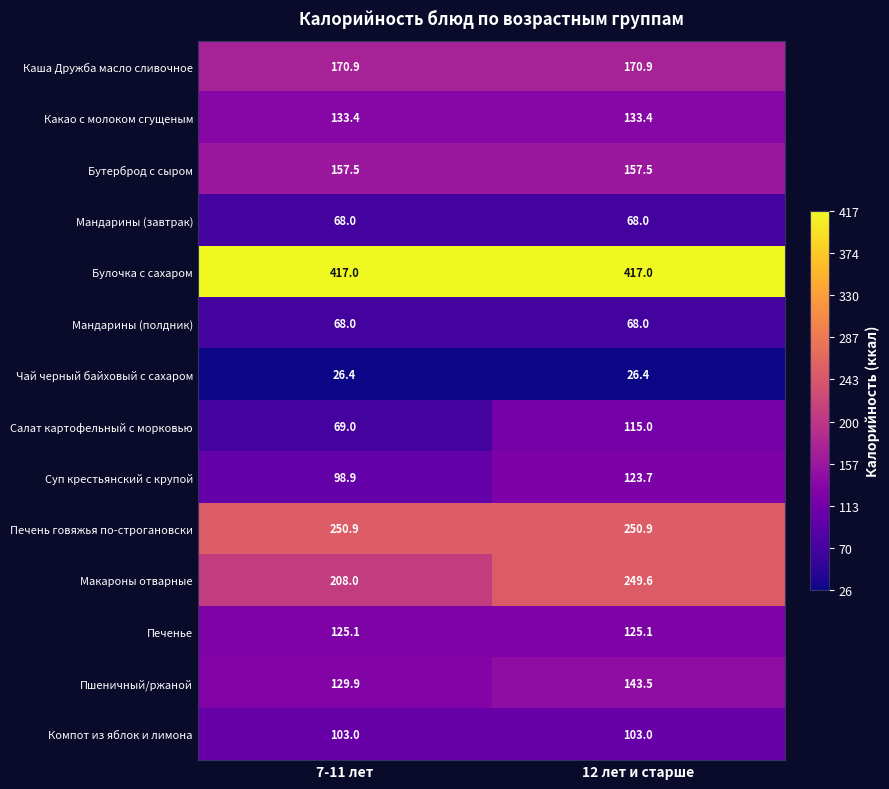

Which series changed the most between 7-11 лет and 12 лет и старше?

Салат картофельный с морковью